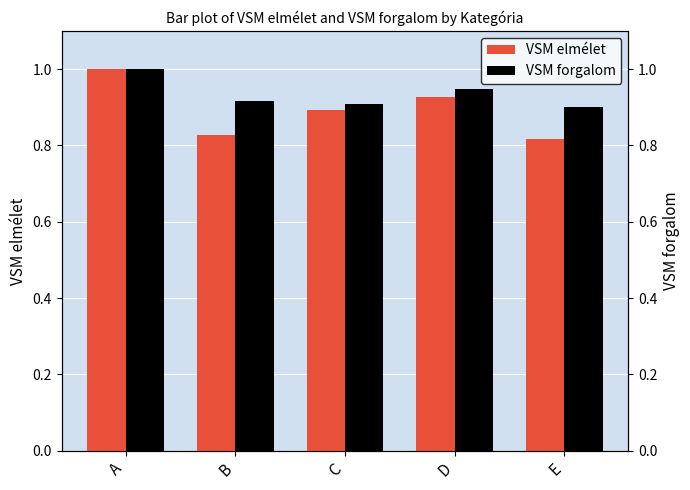

What is the value of the VSM elmélet bar at the 2nd from the left?

0.8